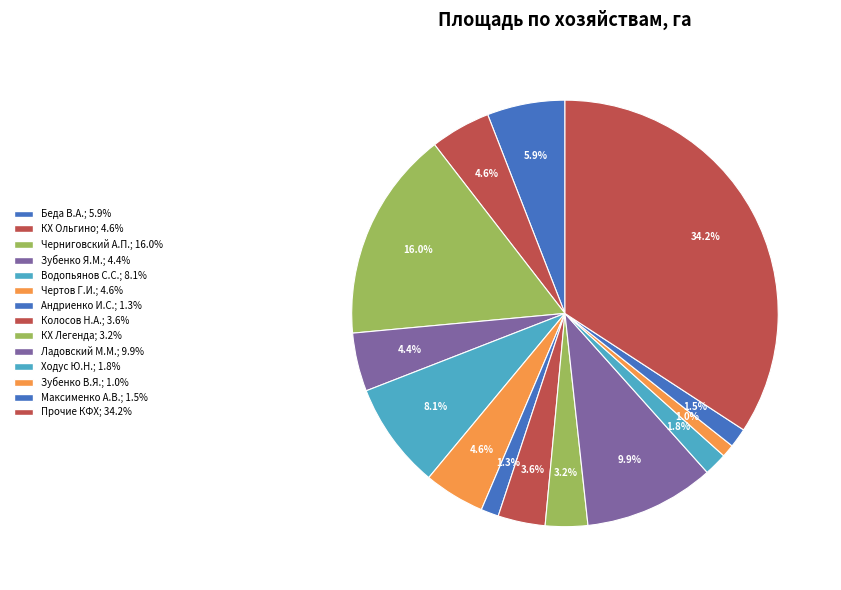

Count the number of slices in the pie.

14